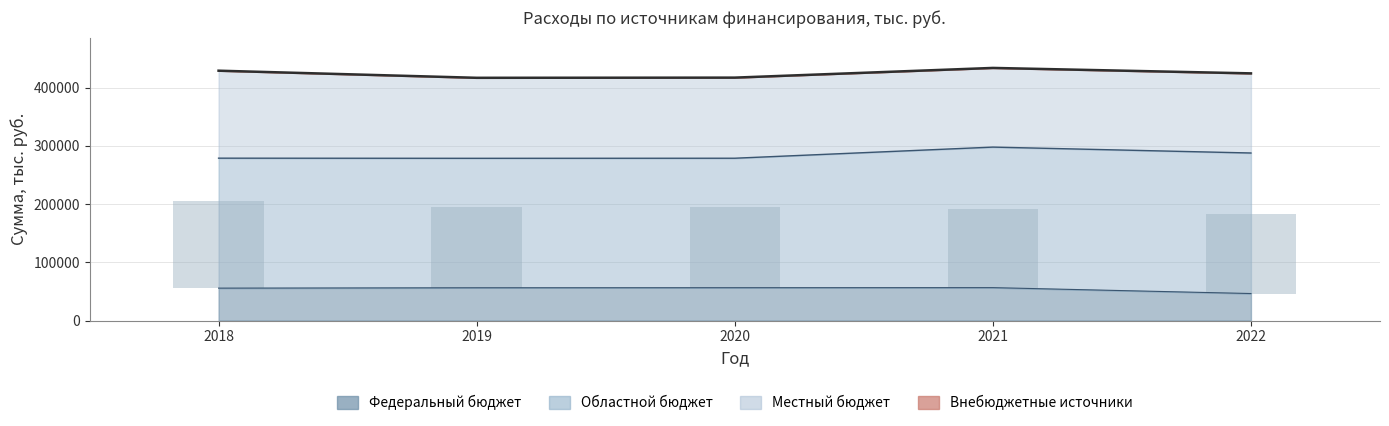

What is the value of the 5th bar from the left?

424754.3